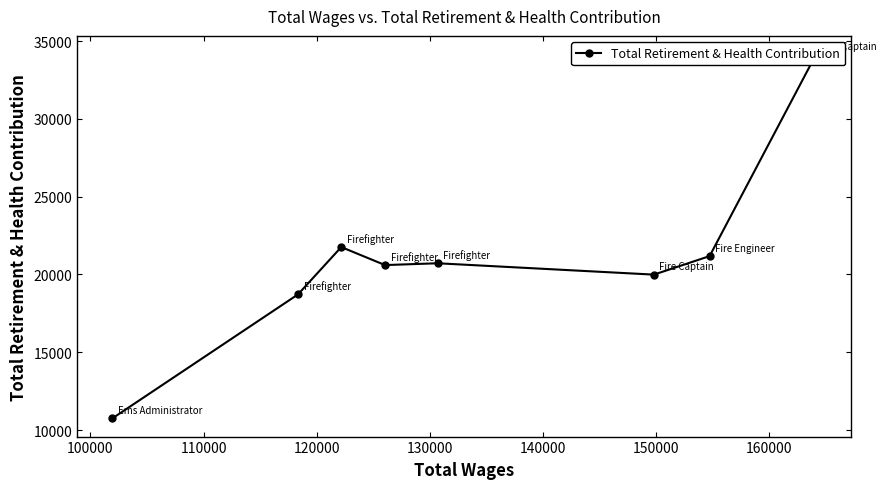

What is the difference between the second highest and second lowest values?

3043